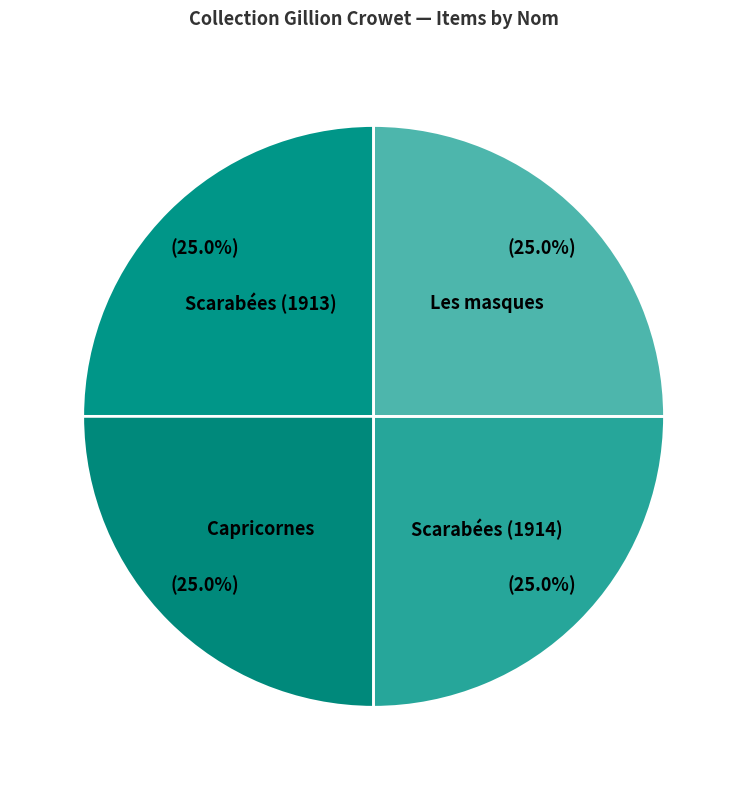

What is the ratio of the value at Les masques to the value at Capricornes?

1.0